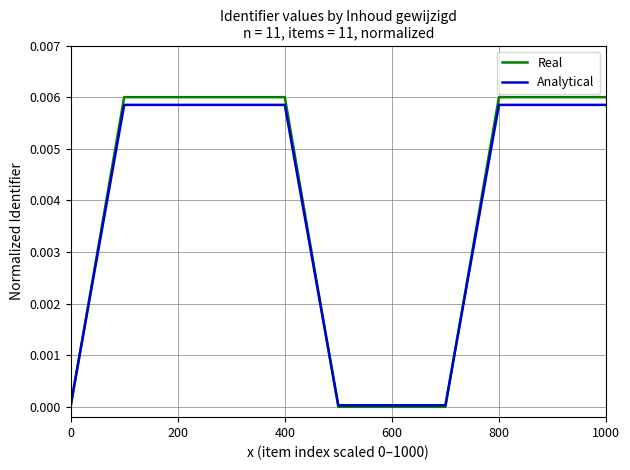

Which series has the largest range (max minus min)?

Real